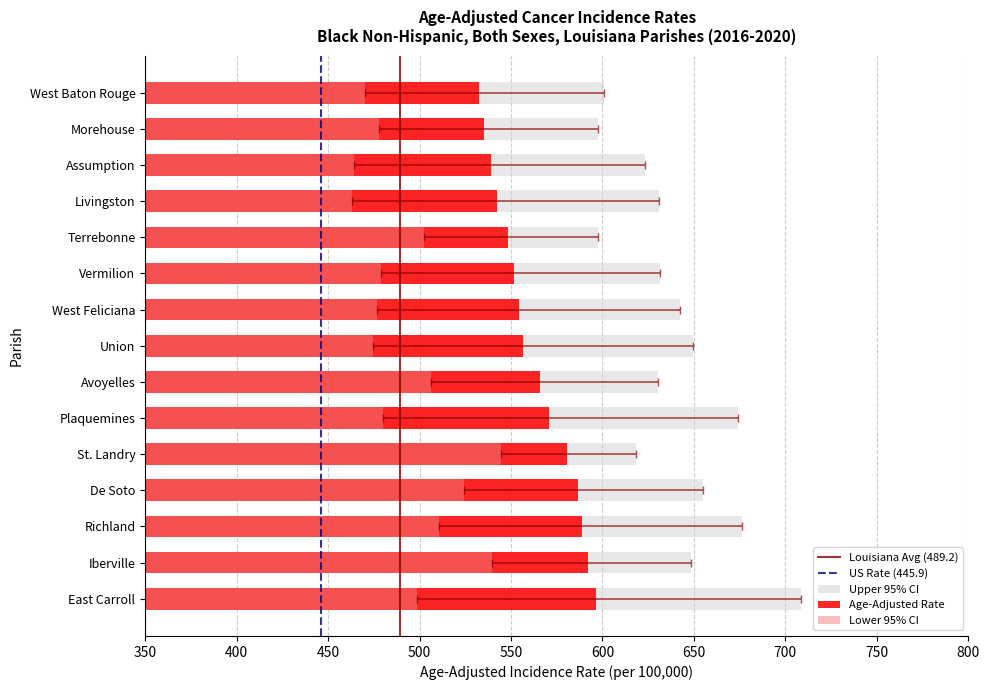

What is the lowest value of the Lower 95% CI series?

463.1